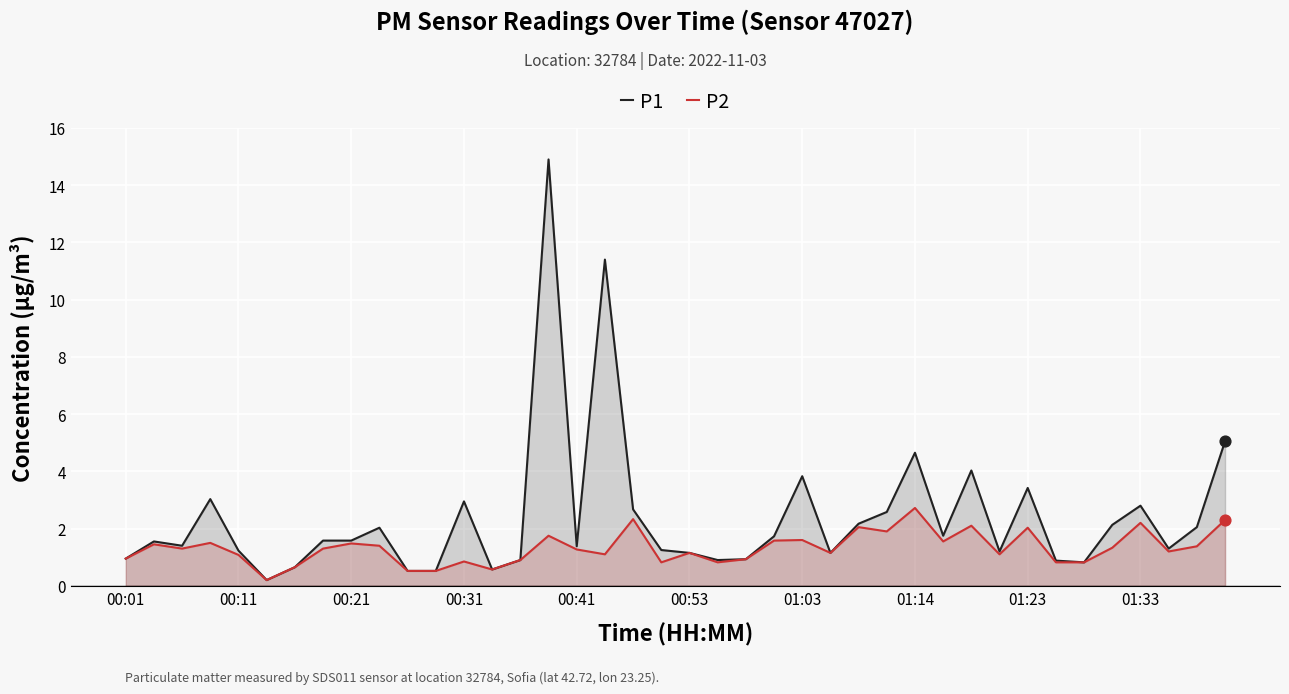

What is the total value across all series at 00:21?

3.1